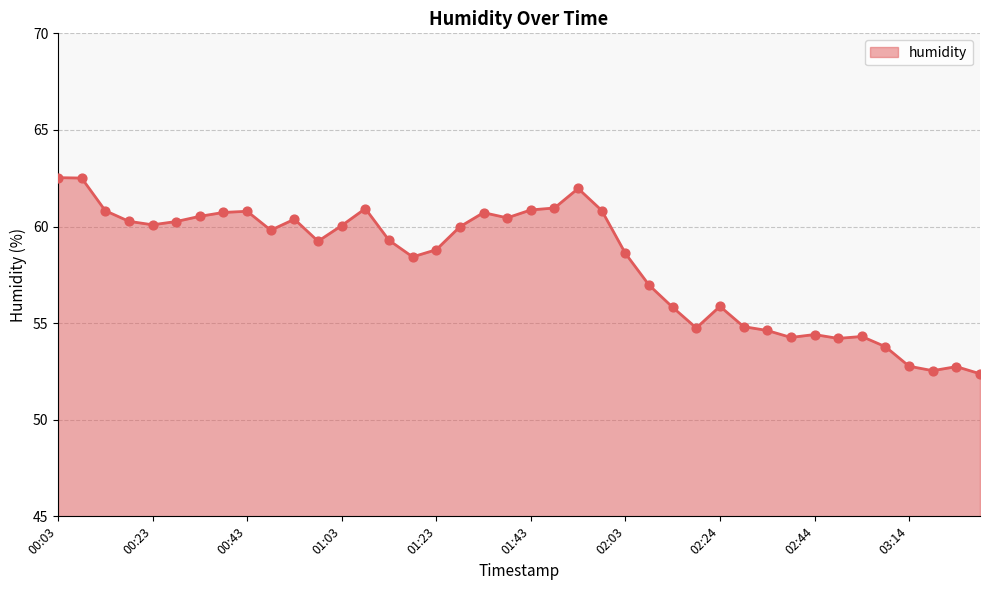

What is the smallest value displayed?

52.4